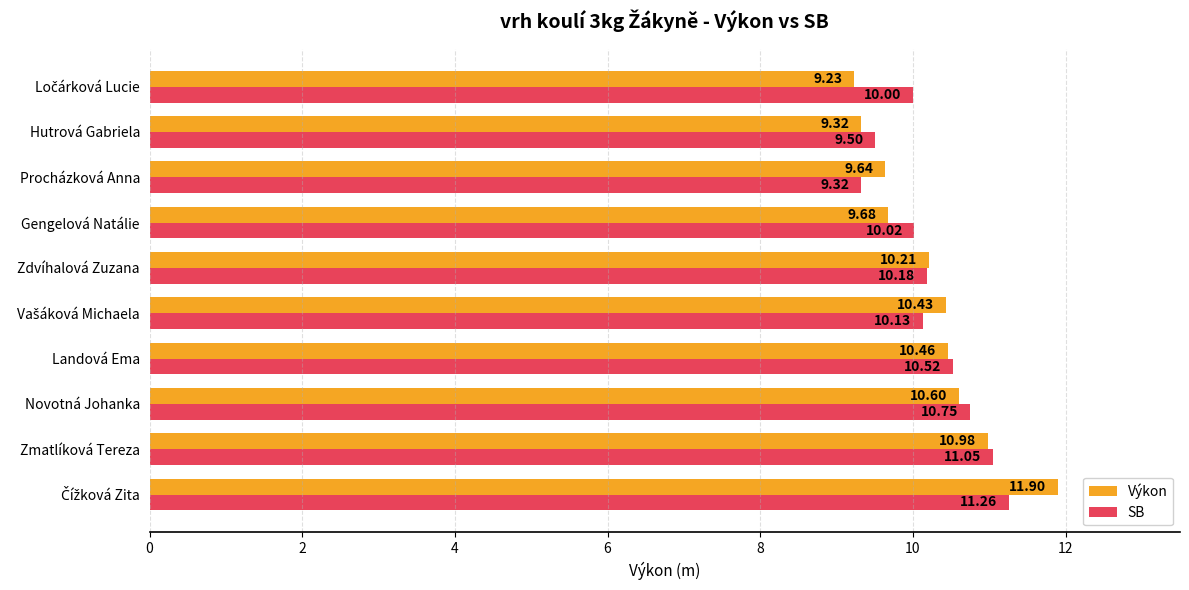

Count the number of data series in this chart.

2